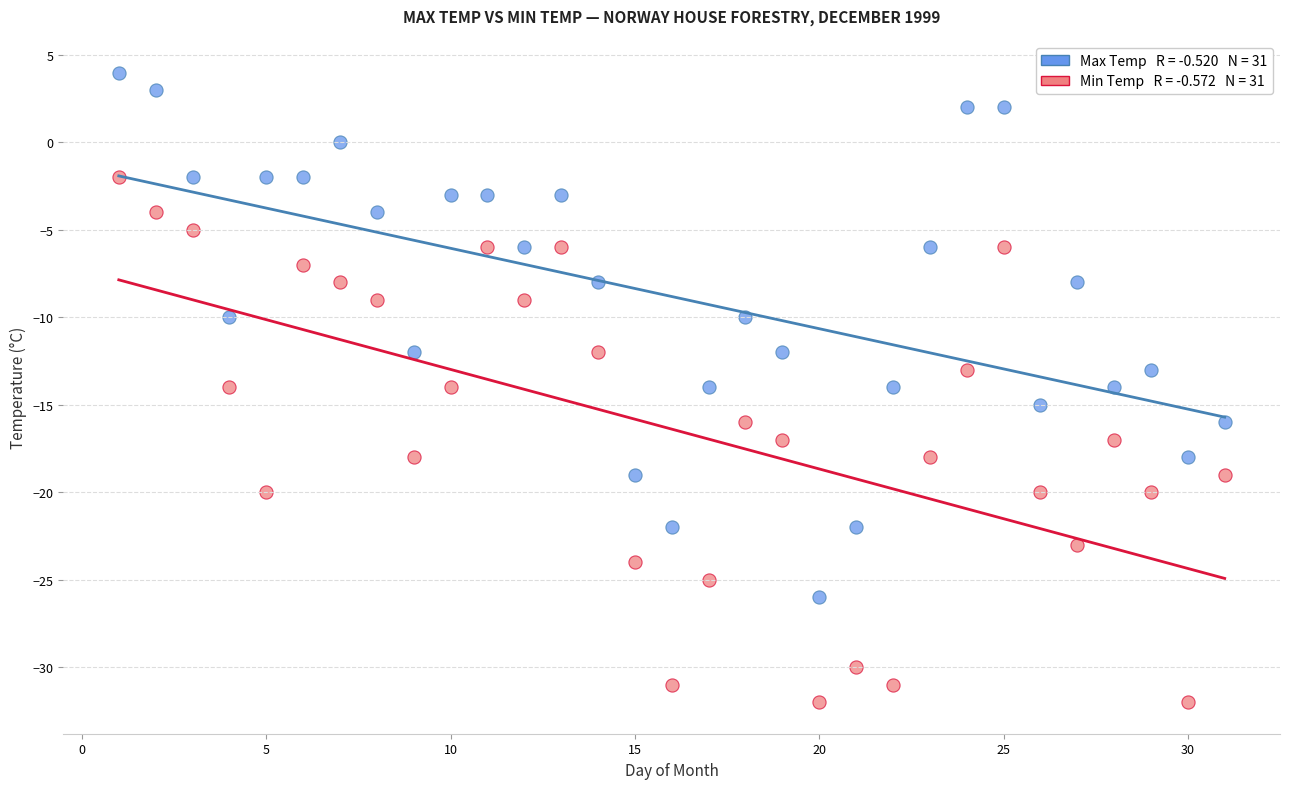

Across all data points, what is the range of Y values (max minus min)?

36